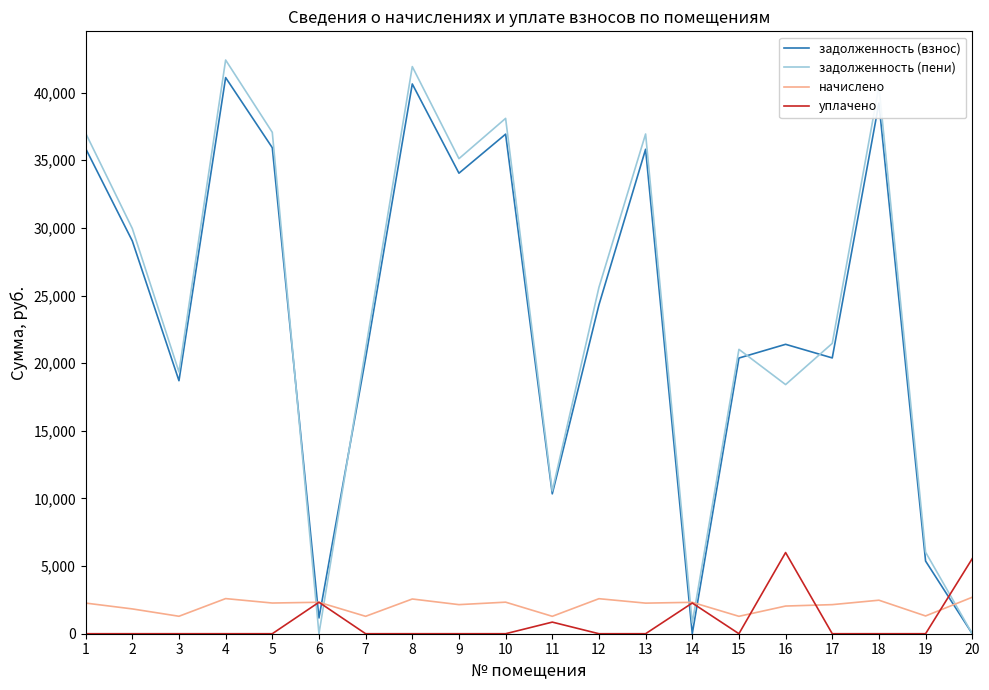

What is the difference between the задолженность (взнос) values at 19 and 18?

33854.3